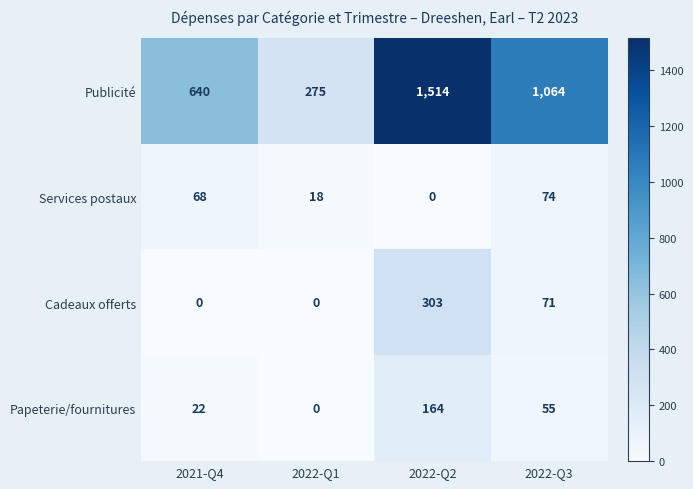

What is the difference between the Papeterie/fournitures values at 2022-Q3 and 2022-Q1?

55